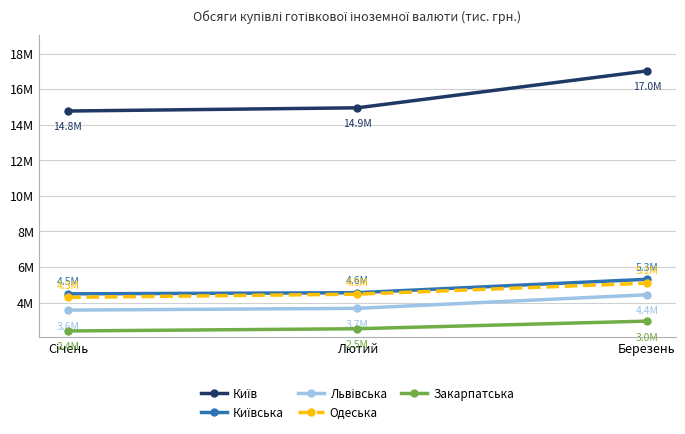

What is the total value across all series at Лютий?

30183839.1